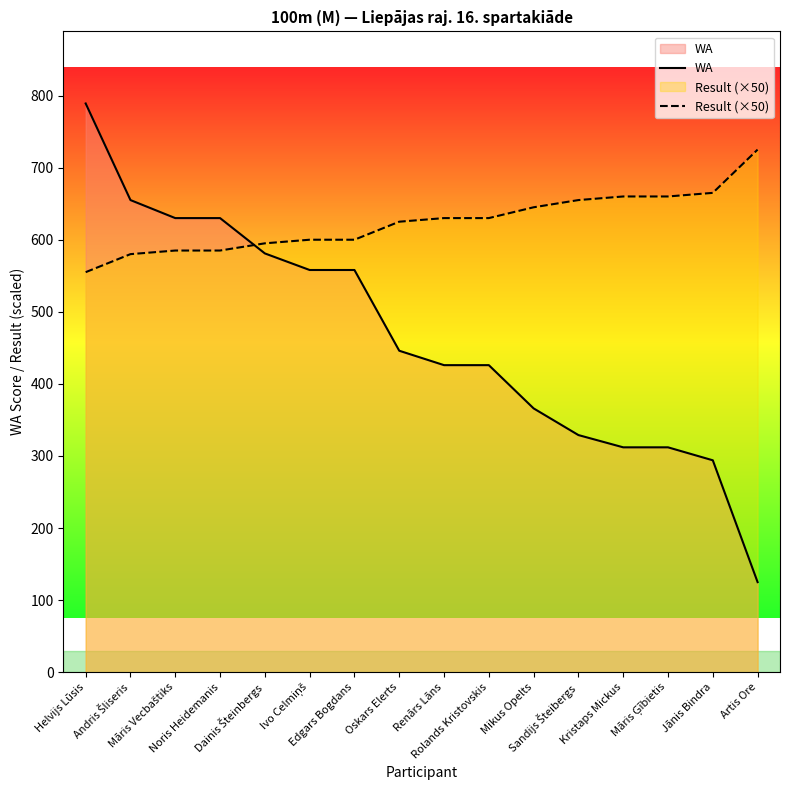

What are all the series names shown in the legend?

WA, Result (×50)